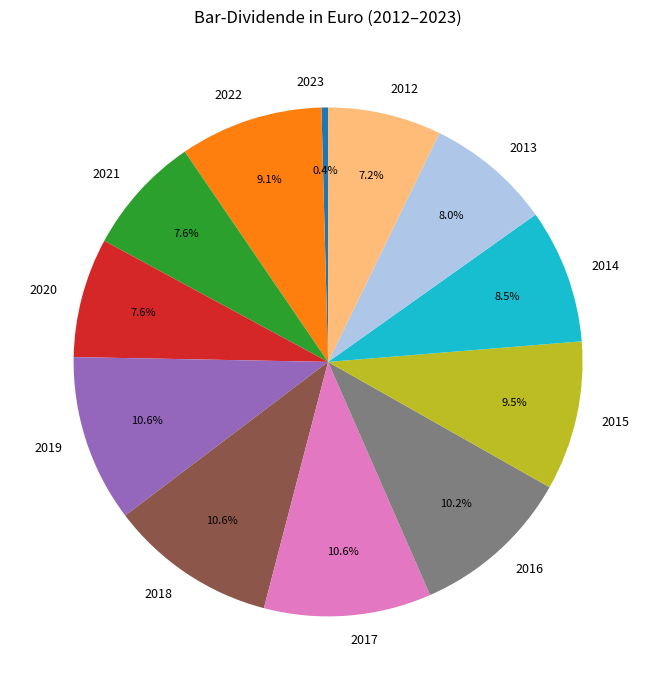

Which category has the smallest portion of the pie?

2023